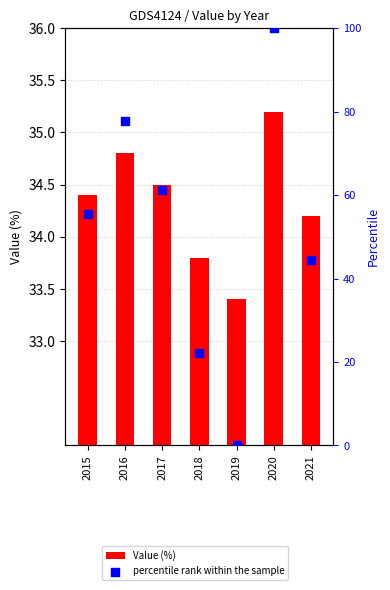

Is the value of percentile rank within the sample at 2016 greater than the value of Value (%) at 2017?

Yes